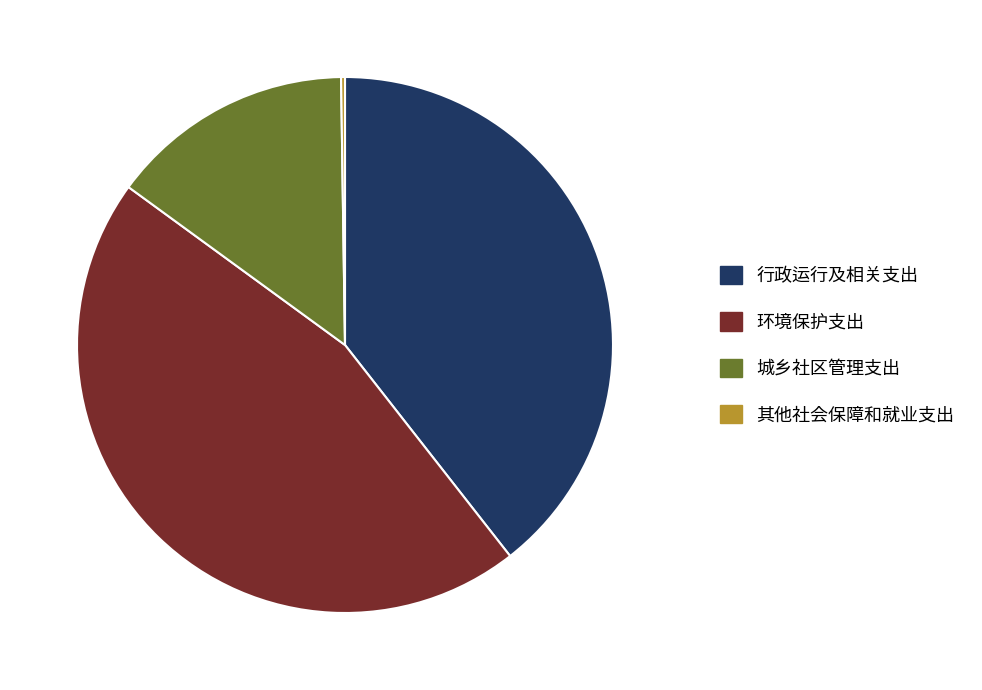

Does any single category account for the majority?

No